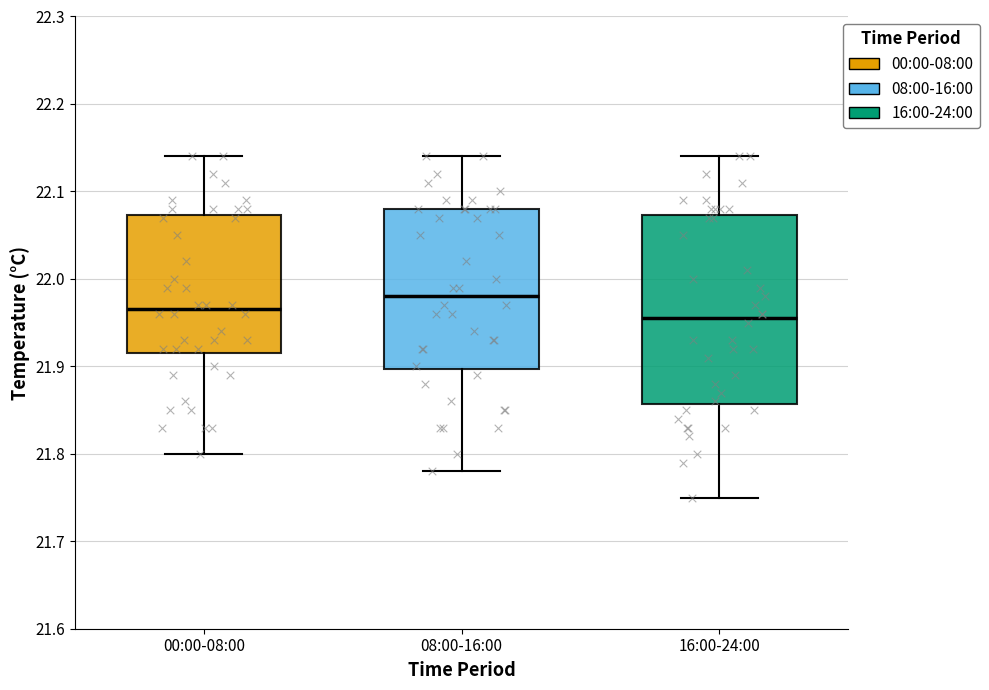

Where does the upper whisker of the box for 08:00-16:00 end on the y-axis? The values are not printed on the chart, so give them approximately, as read against the axis.

22.14